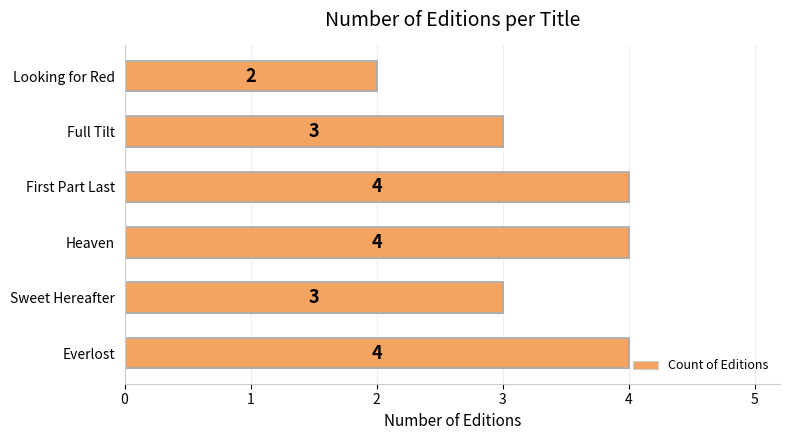

How many bars are there in total?

6